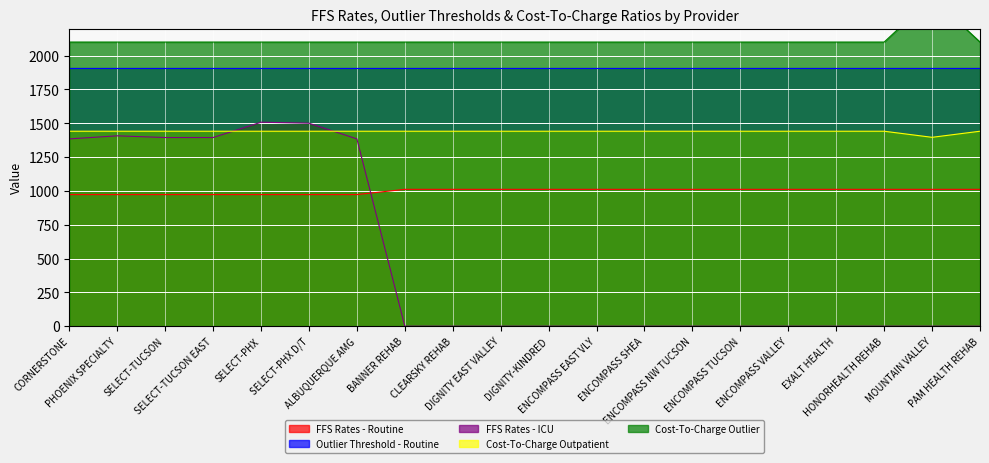

True or false: Cost-To-Charge Outpatient and FFS Rates - Routine cross at least once.

False